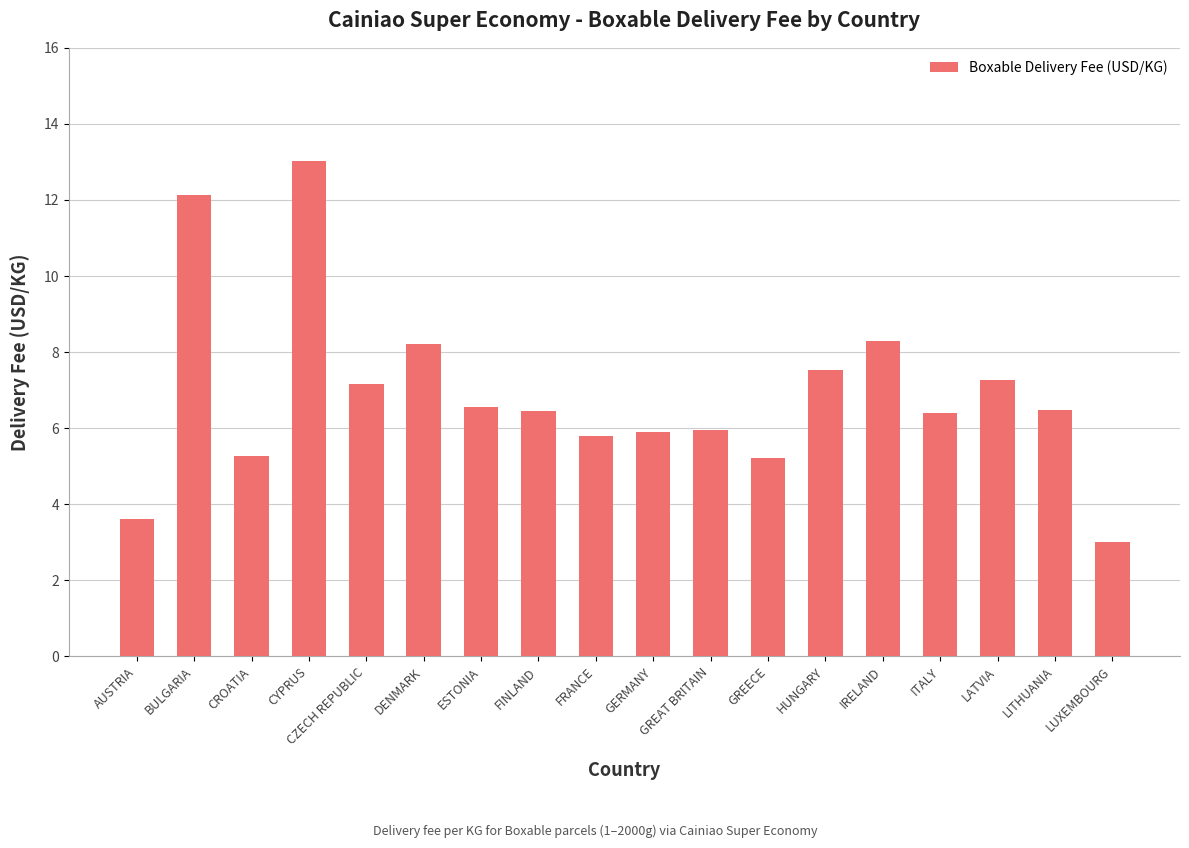

Is it true that the value at AUSTRIA is 1.7?

False